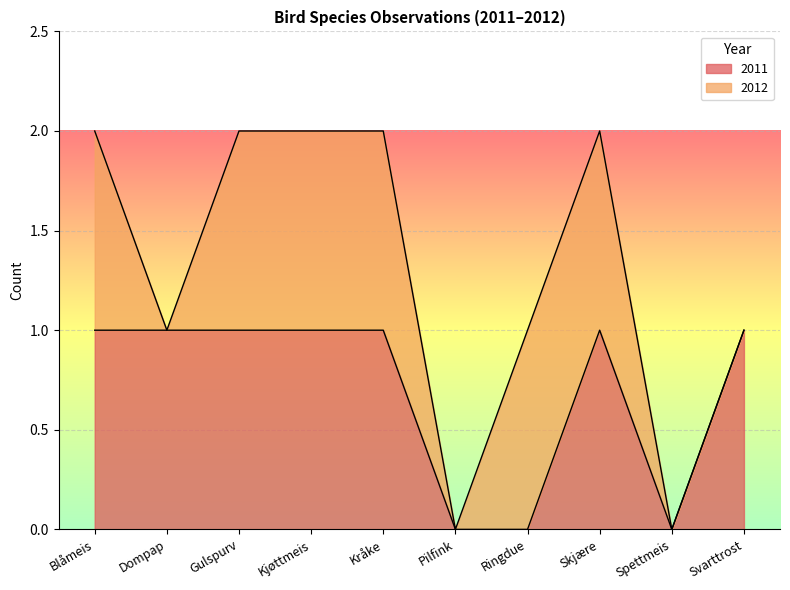

How many lines are shown in the chart?

2